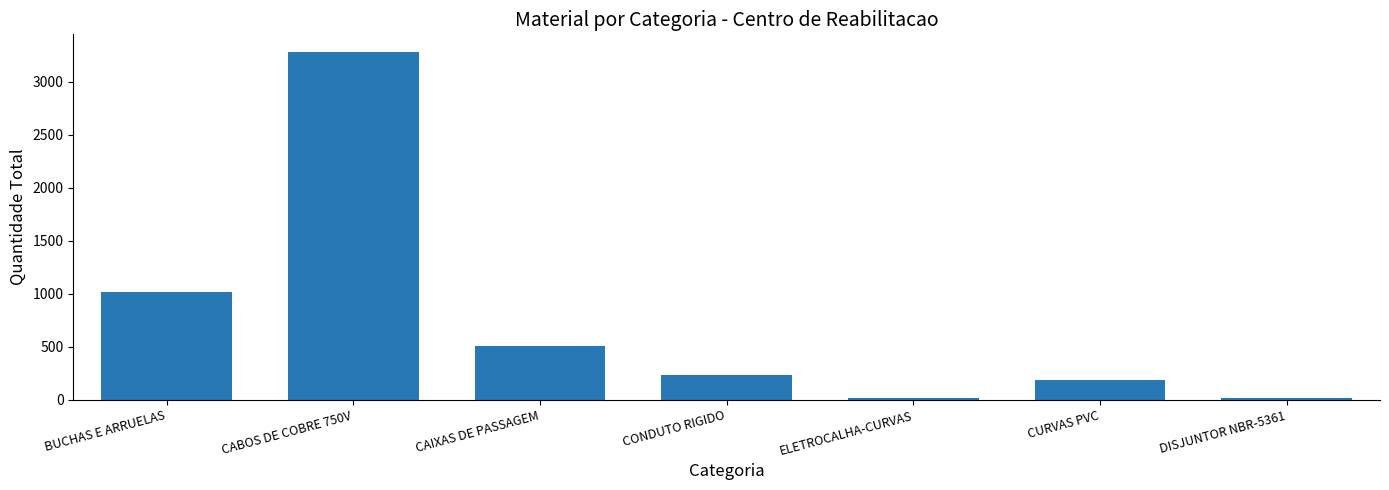

What is the difference between the second highest and second lowest values?

994.0